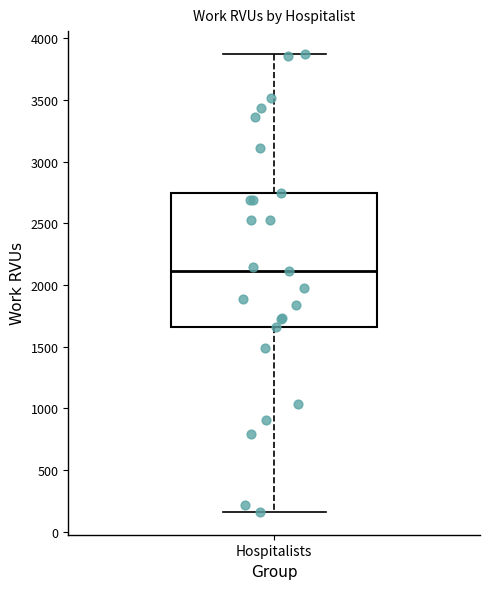

Read this box plot against the y-axis: the position of the median line, the range covered by the box, and the ends of both whiskers. The values are not printed on the chart, so give them approximately, as read against the axis.

median 2100, box 1650 to 2750, whiskers 150 to 3850